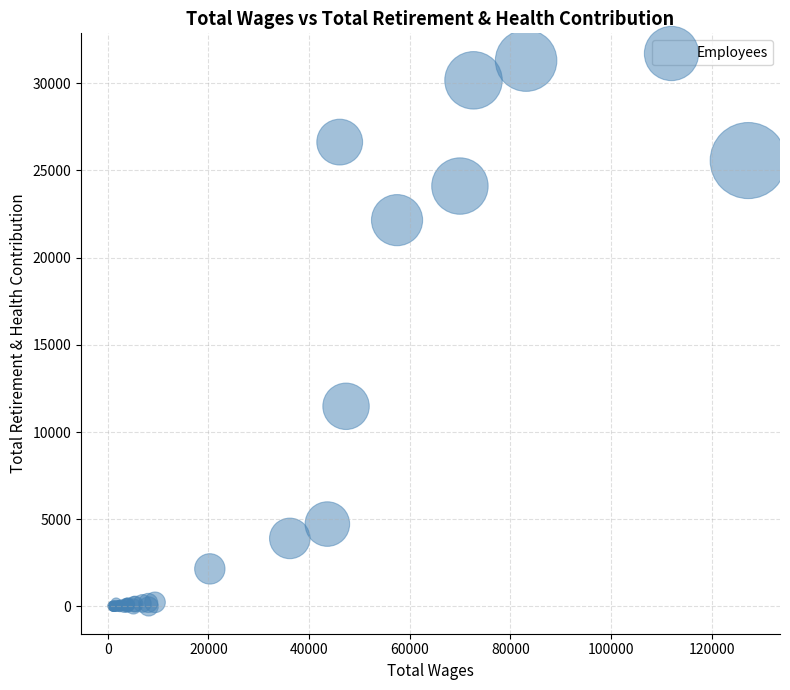

What Y value in the scatter plot is closest to 15649?

11477